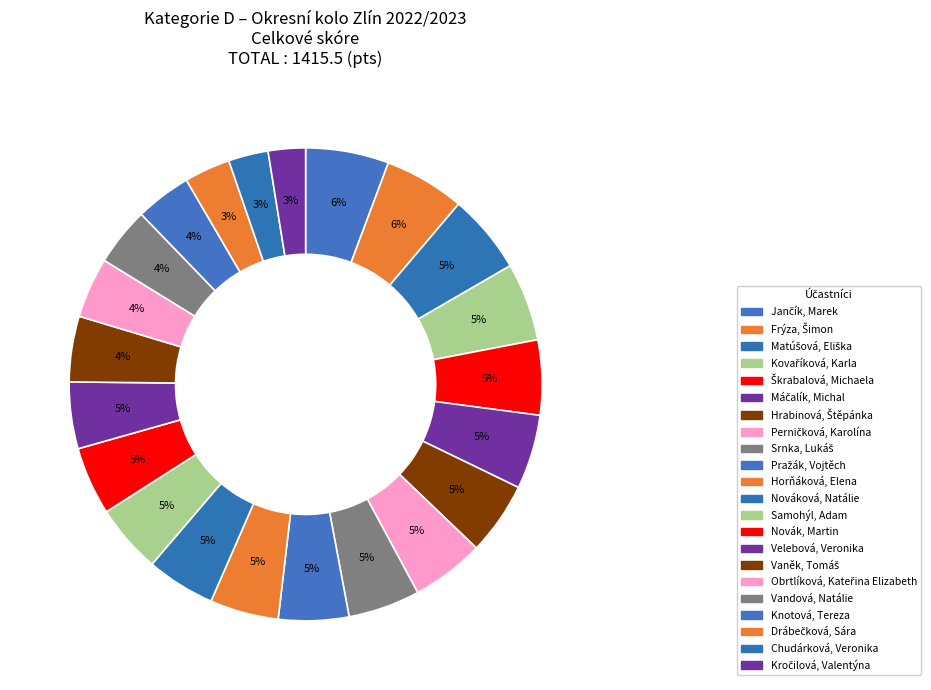

Which has a higher value, Perničková, Karolína or Nováková, Natálie?

Perničková, Karolína